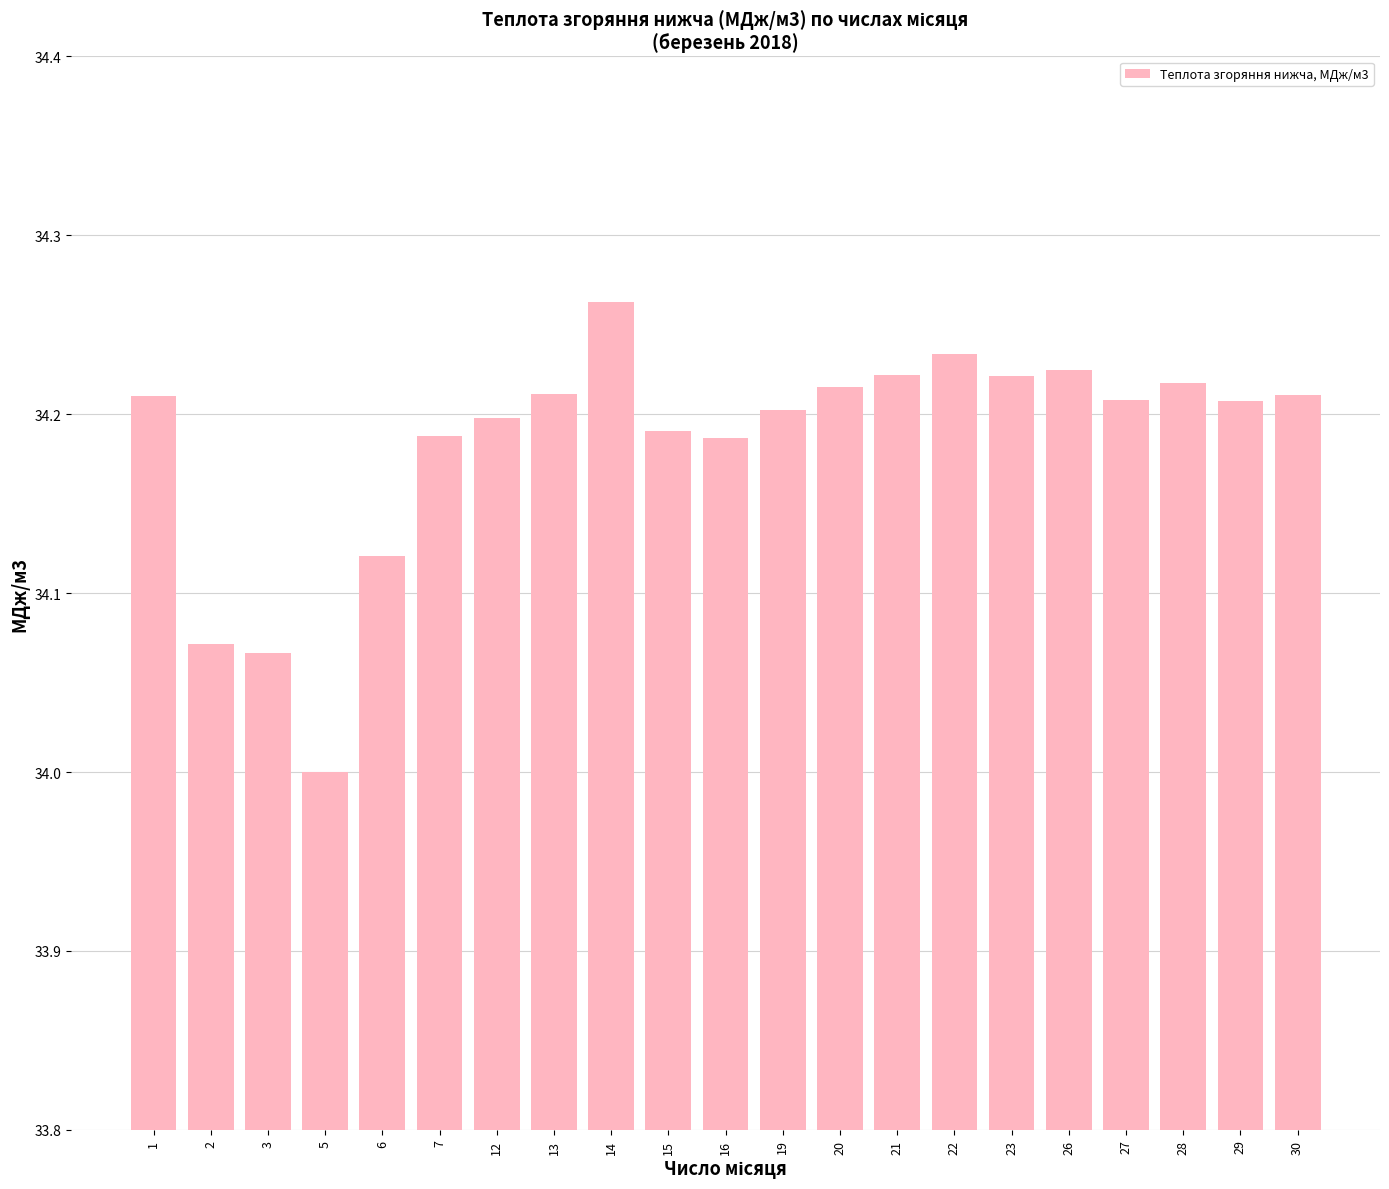

Which category has the lowest value across all series?

5